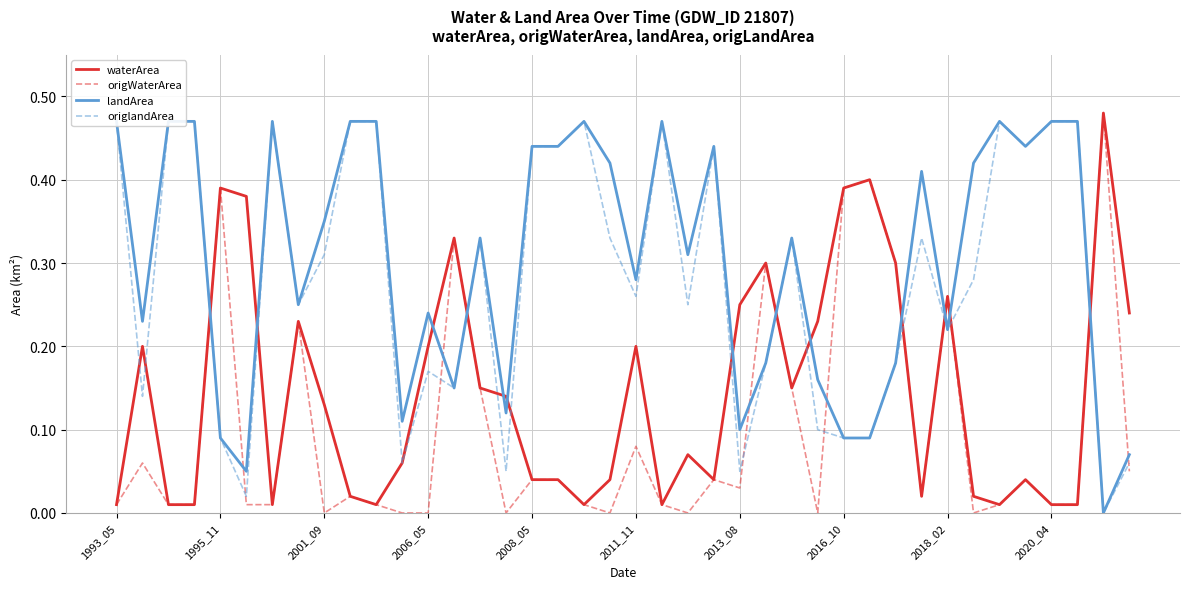

Is it true that origlandArea equals 0.3 at 26?

True